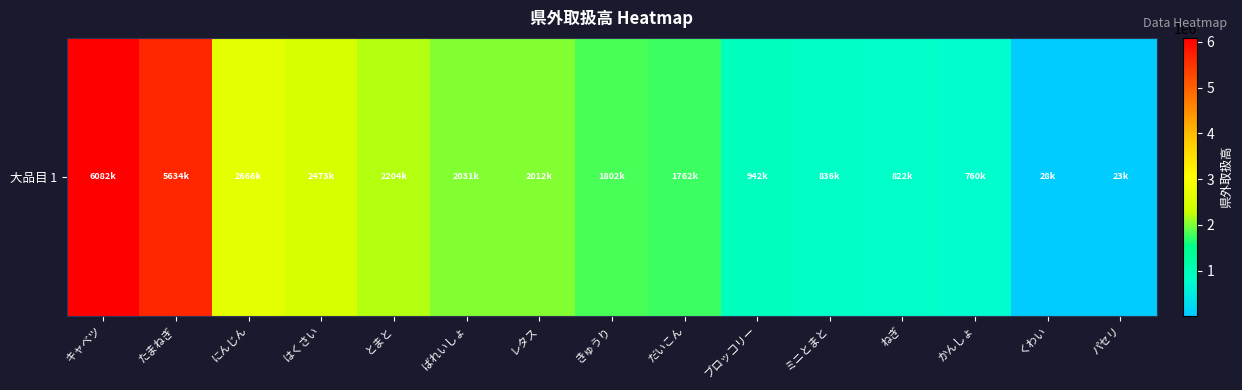

Which has a higher value, とまと or レタス?

とまと